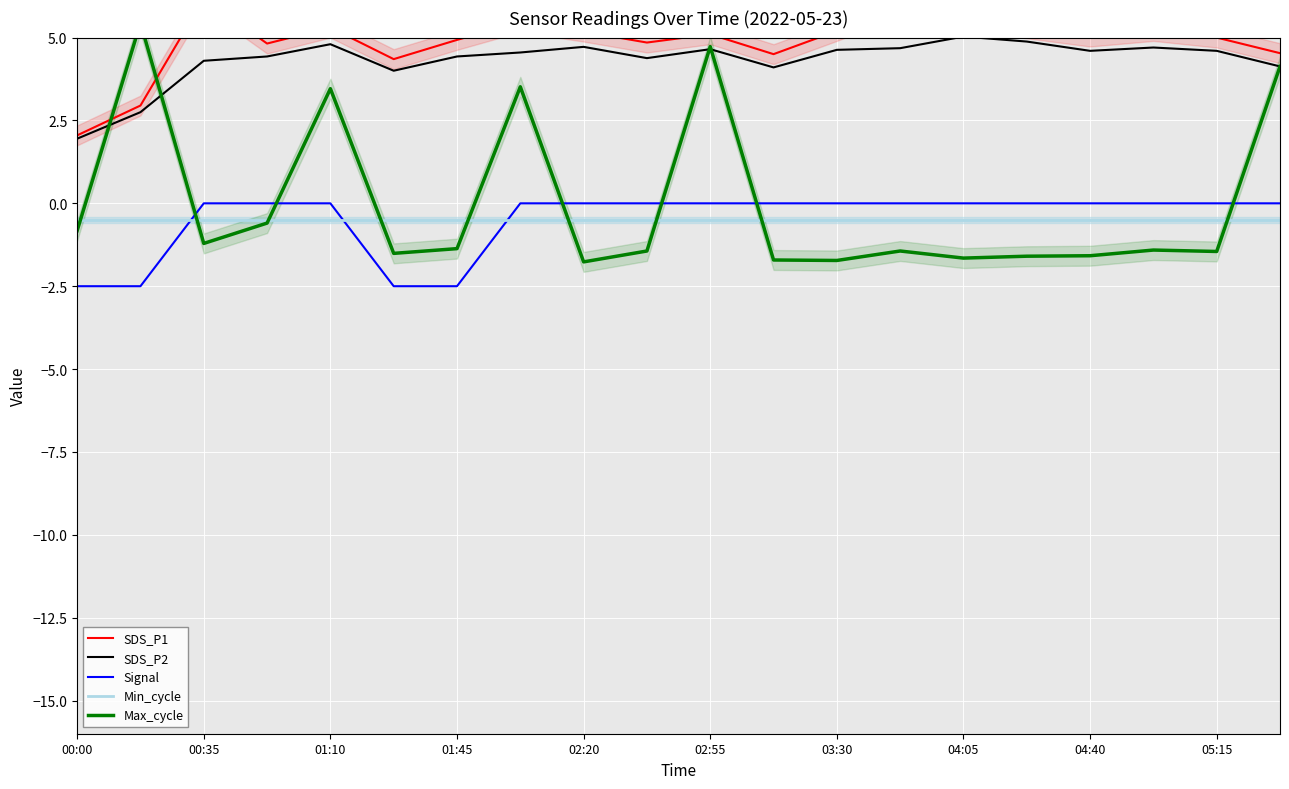

At which label is Min_cycle closest to 0?

00:00